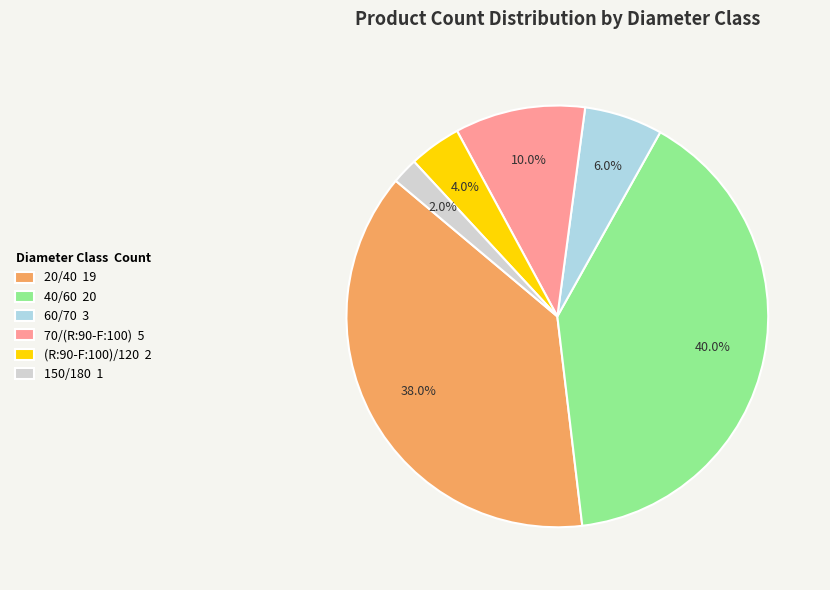

Count the number of slices in the pie.

6